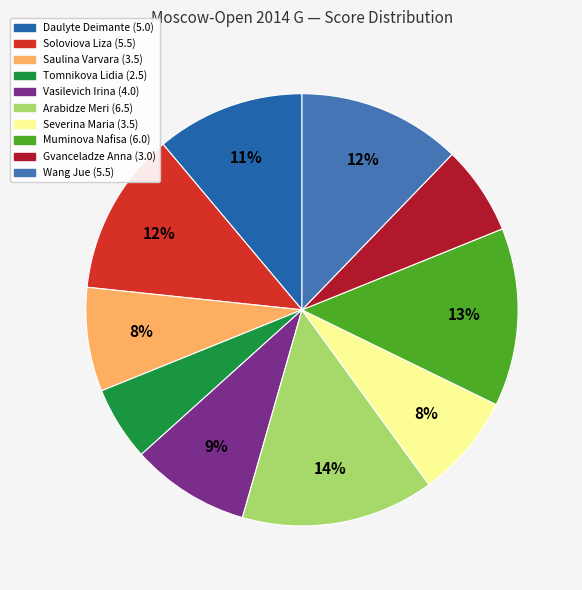

Combined, what portion of the pie is Wang Jue and Tomnikova Lidia?

17.8%